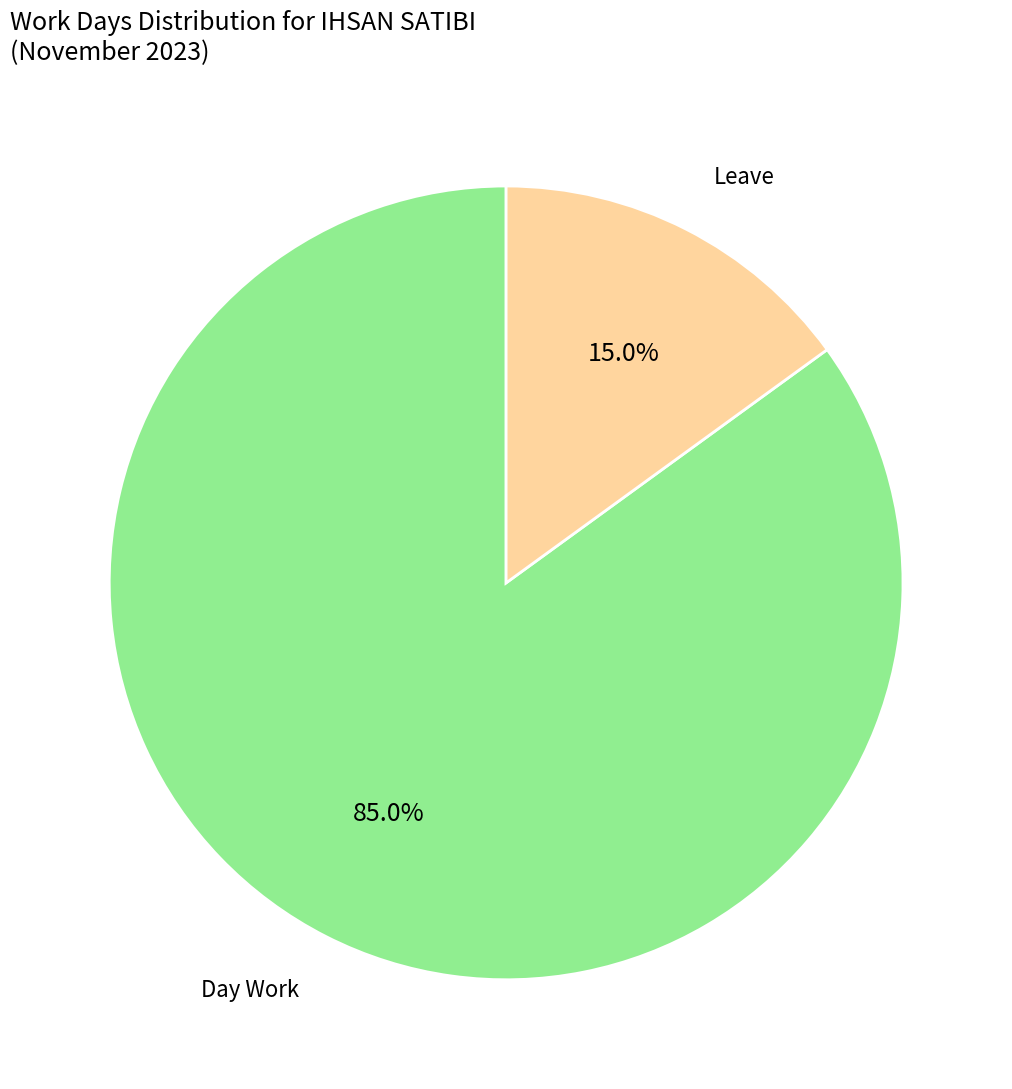

How many slices are in this pie chart?

2